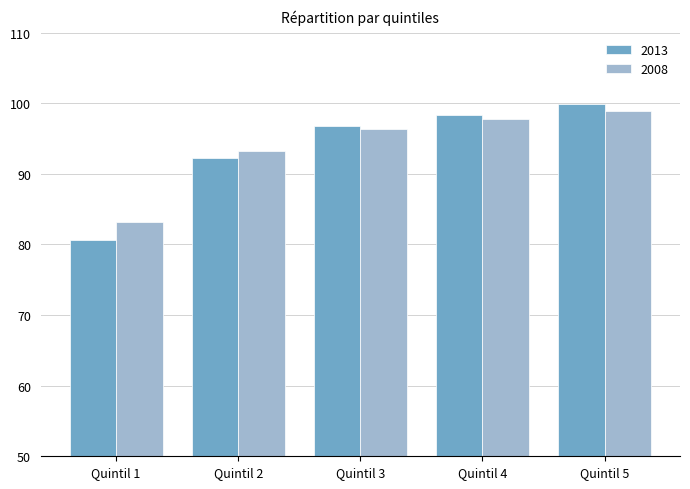

Where is 2008 nearest to the value 91?

Quintil 2